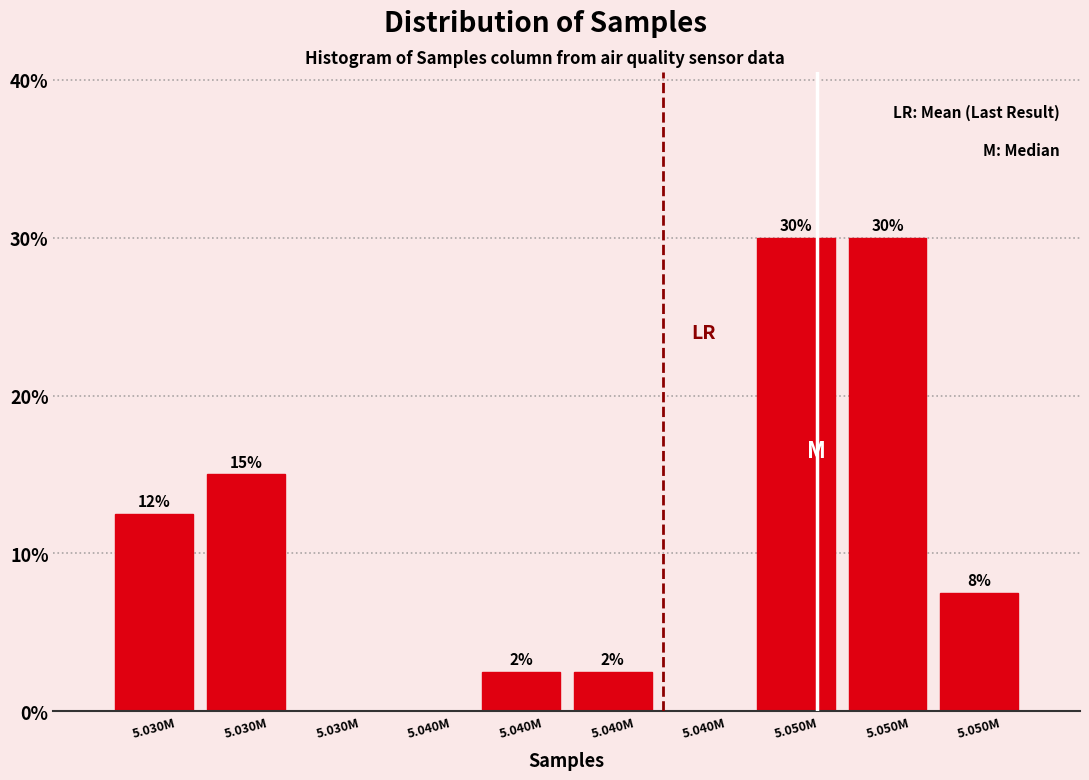

Are the bars horizontal?

No